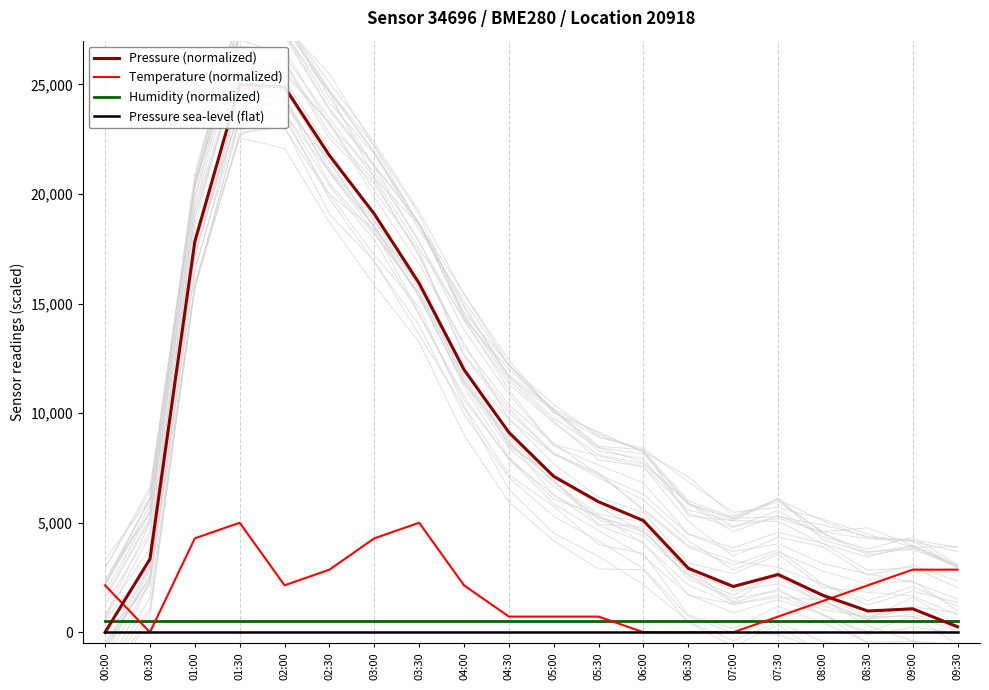

What are all the series names shown in the legend?

Pressure (normalized), Temperature (normalized), Humidity (normalized), Pressure sea-level (flat)